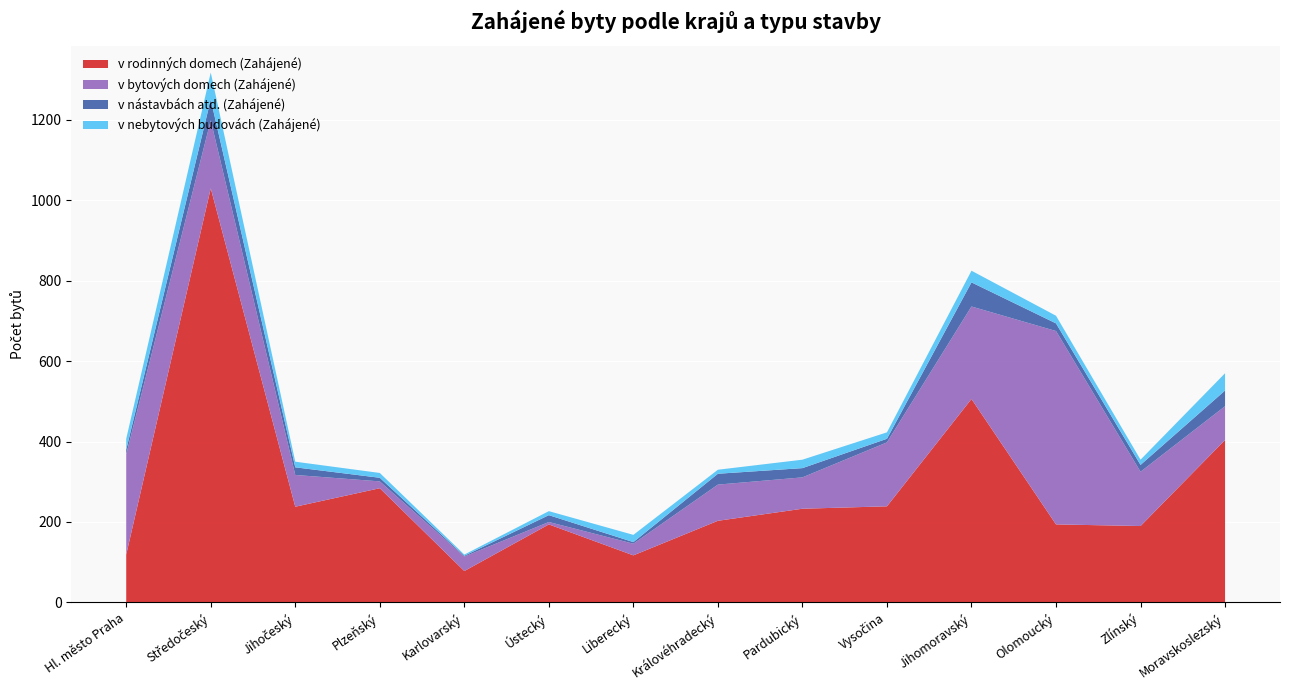

Reading right to left, extract all data points from this chart.

v rodinných domech (Zahájené): Moravskoslezský=404	Zlínský=190	Olomoucký=194	Jihomoravský=506	Vysočina=239	Pardubický=233	Královéhradecký=203	Liberecký=117	Ústecký=194	Karlovarský=78	Plzeňský=284	Jihočeský=238	Středočeský=1030	Hl. město Praha=119
v bytových domech (Zahájené): Moravskoslezský=84	Zlínský=135	Olomoucký=481	Jihomoravský=230	Vysočina=159	Pardubický=78	Královéhradecký=90	Liberecký=29	Ústecký=6	Karlovarský=36	Plzeňský=17	Jihočeský=79	Středočeský=169	Hl. město Praha=249
v nástavbách atd. (Zahájené): Moravskoslezský=39	Zlínský=17	Olomoucký=19	Jihomoravský=60	Vysočina=9	Pardubický=23	Královéhradecký=27	Liberecký=4	Ústecký=17	Karlovarský=2	Plzeňský=9	Jihočeský=19	Středočeský=52	Hl. město Praha=12
v nebytových budovách (Zahájené): Moravskoslezský=43	Zlínský=13	Olomoucký=19	Jihomoravský=29	Vysočina=16	Pardubický=21	Královéhradecký=10	Liberecký=18	Ústecký=10	Karlovarský=3	Plzeňský=12	Jihočeský=14	Středočeský=67	Hl. město Praha=27